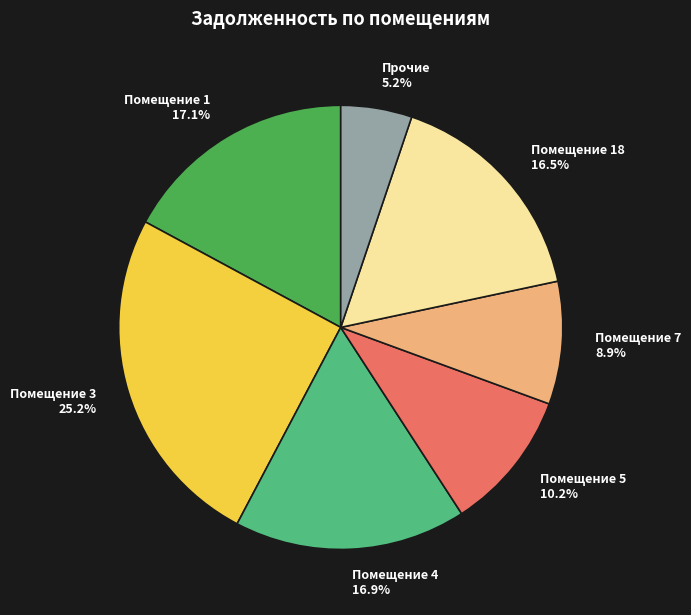

To the nearest percent, what is the average slice percentage?

14%